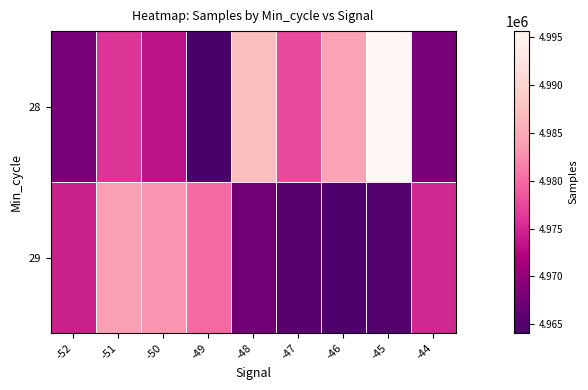

Reading right to left, extract all data points from this chart.

28: -44=4967871	-45=4995641	-46=4984189	-47=4977753	-48=4986948	-49=4964066	-50=4973259	-51=4975909	-52=4967810
29: -44=4975017	-45=4964817	-46=4964772	-47=4965482	-48=4967495	-49=4980096	-50=4983030	-51=4983990	-52=4974528